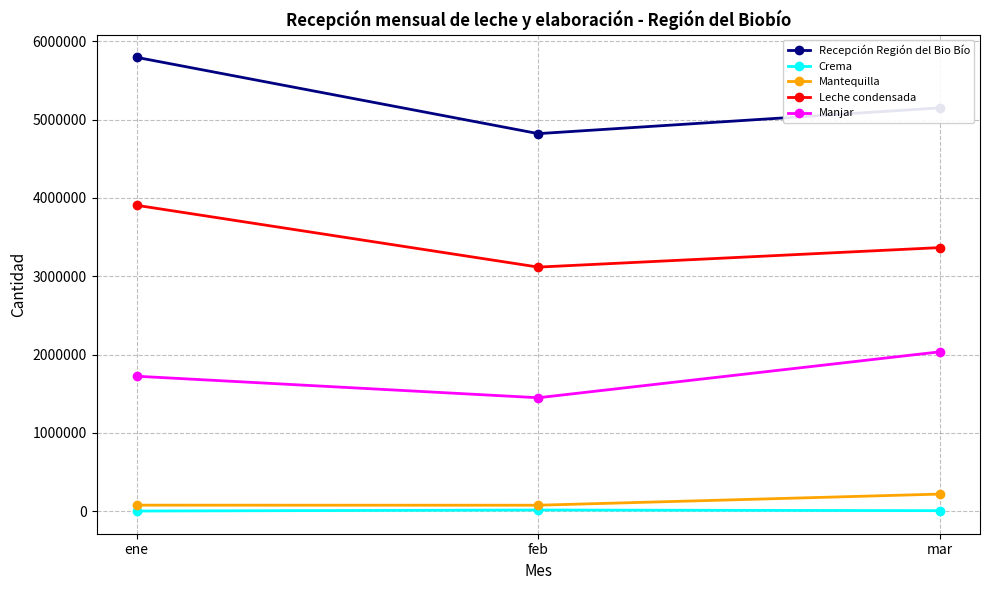

Between feb and mar, which series saw the biggest shift?

Manjar